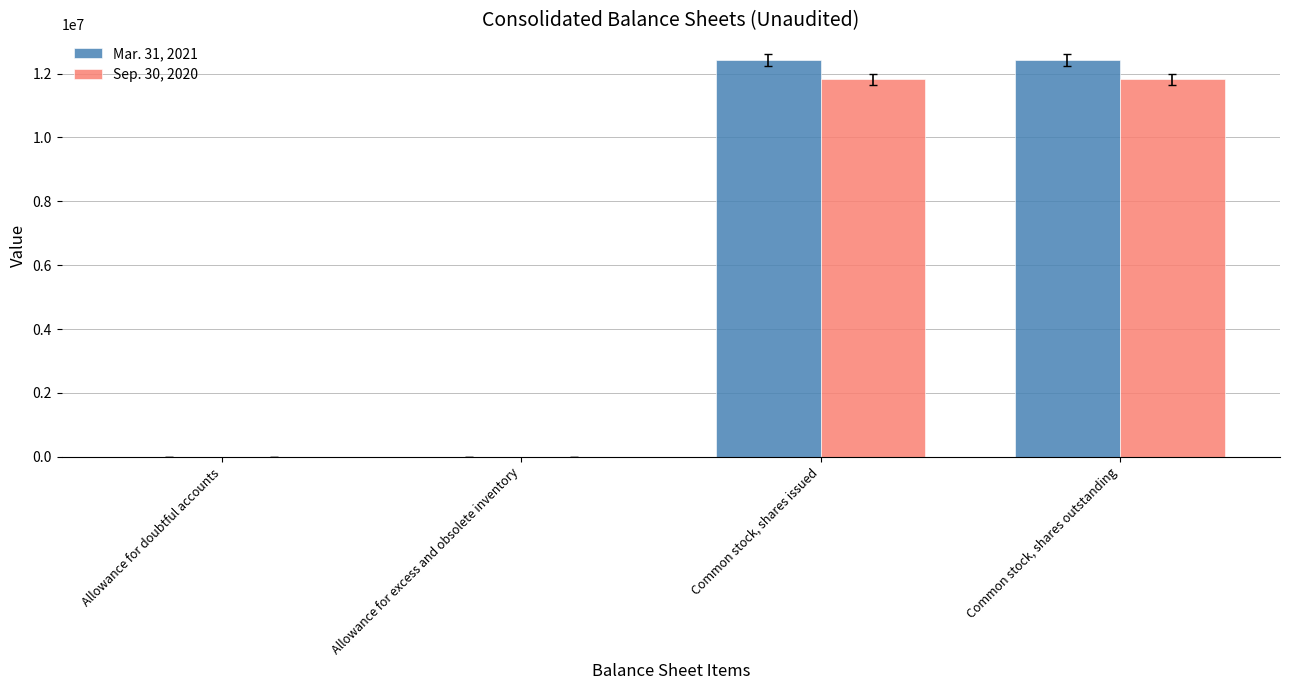

Which series has the largest total across all categories?

Mar. 31, 2021